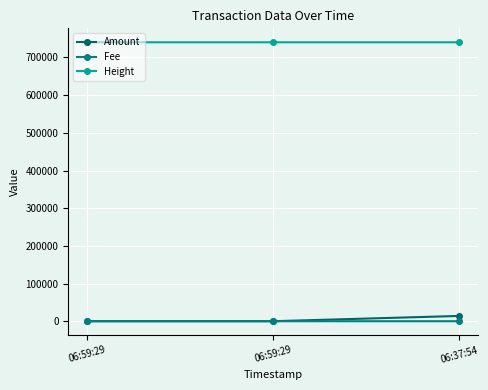

What is the value of the Amount point at the 1st from the left?

1.0